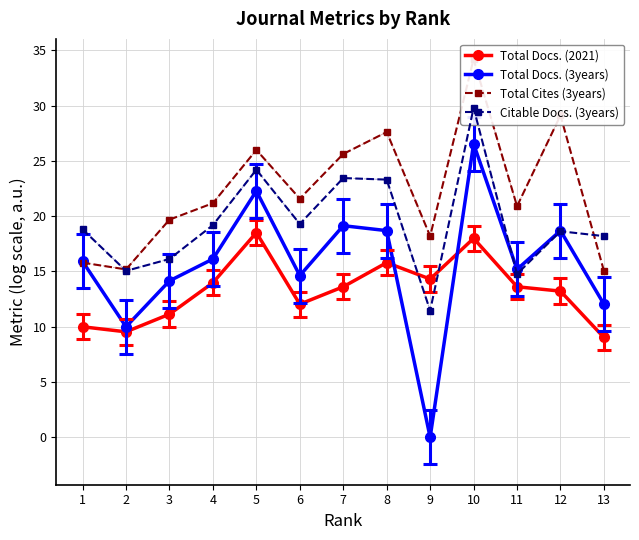

At which category does Total Docs. (2021) reach its first local valley?

2